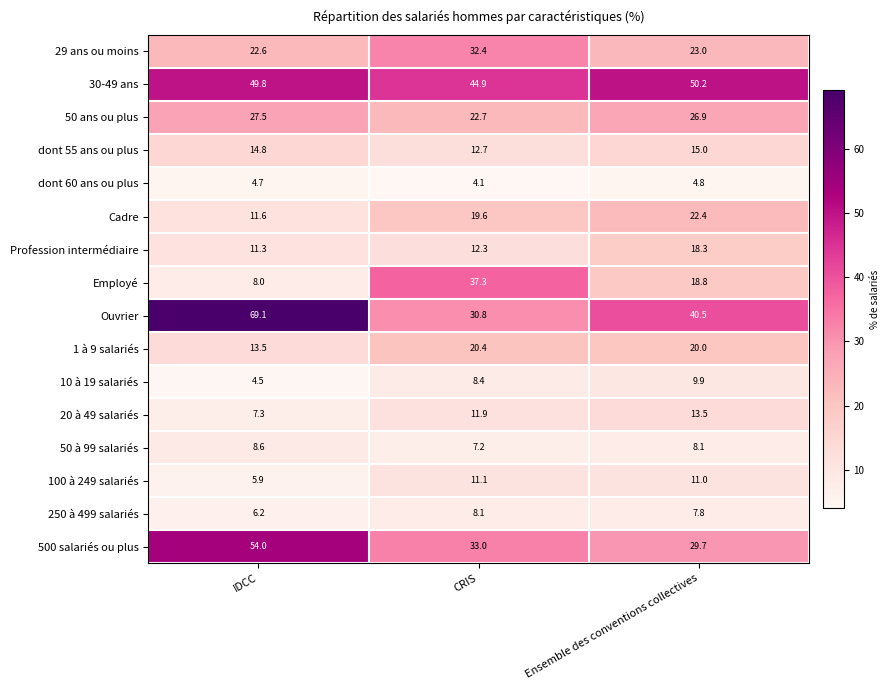

List the labels in order of Profession intermédiaire value, largest first.

Ensemble des conventions collectives, CRIS, IDCC